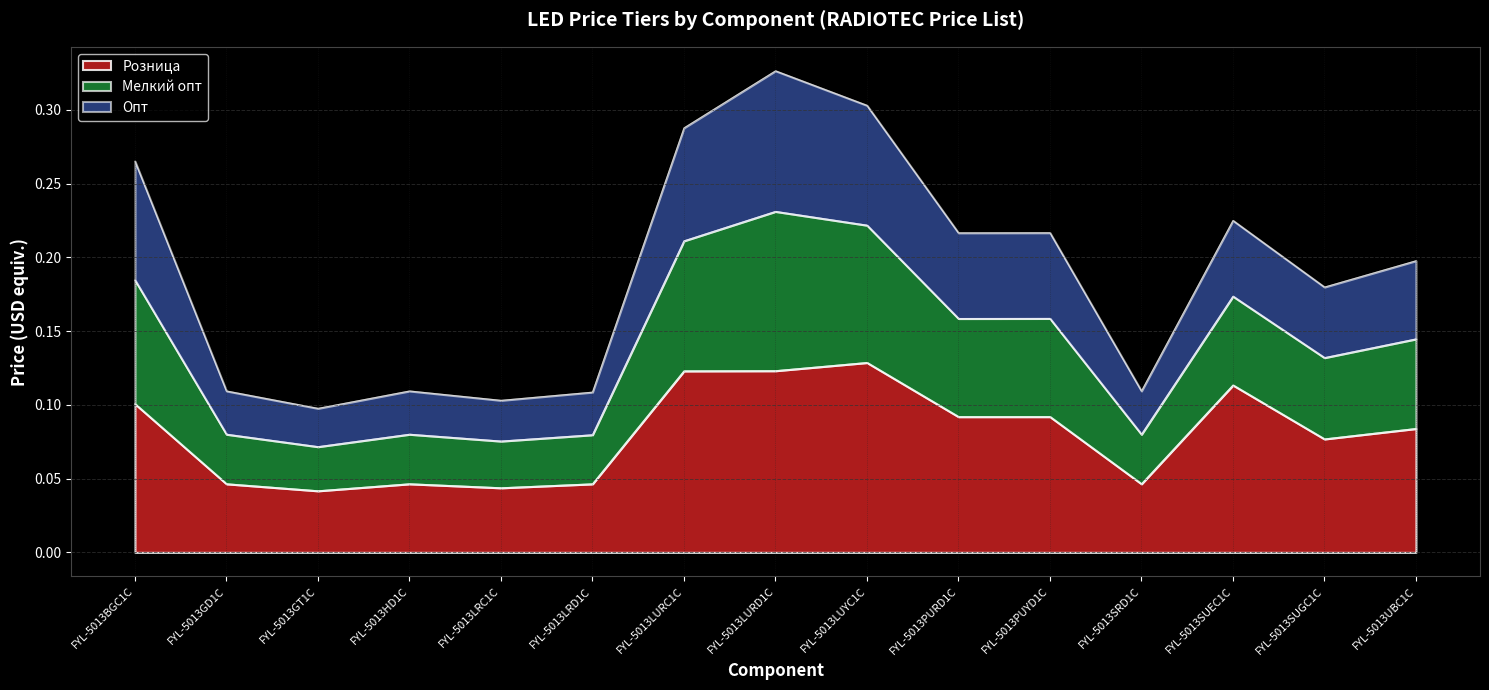

At which category is the sum across all series the highest?

FYL-5013LURD1C